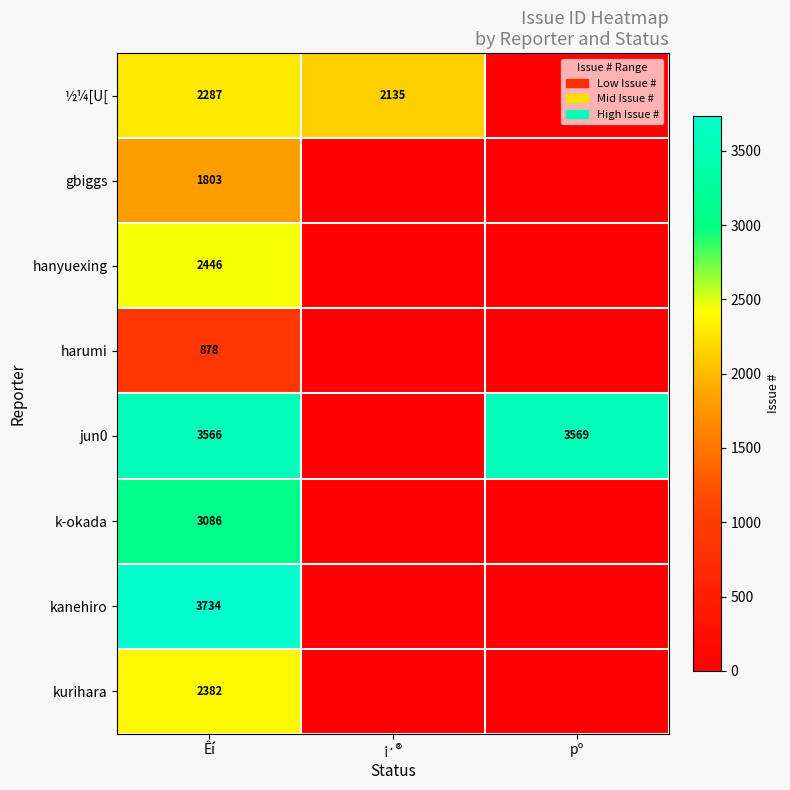

Count the number of data series in this chart.

8